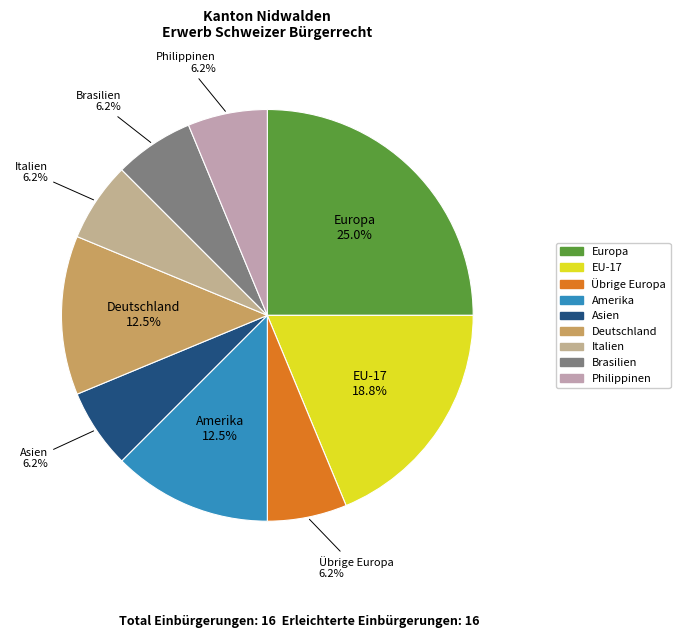

What is the largest slice in the pie chart?

Europa